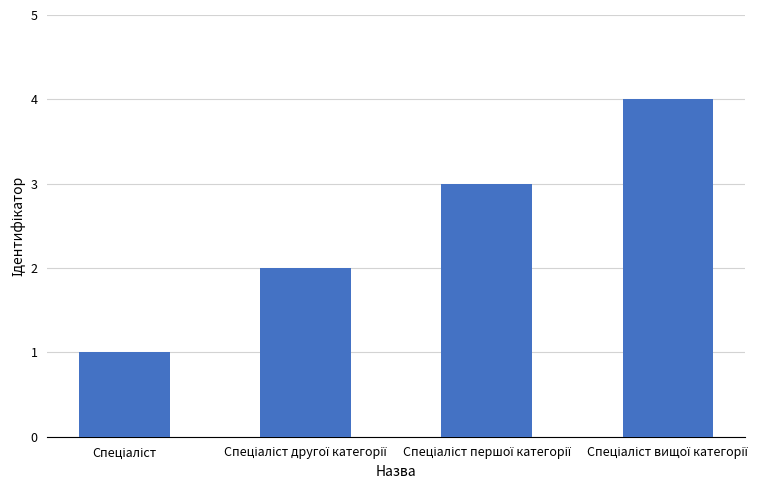

What is the difference between the maximum and minimum values?

3